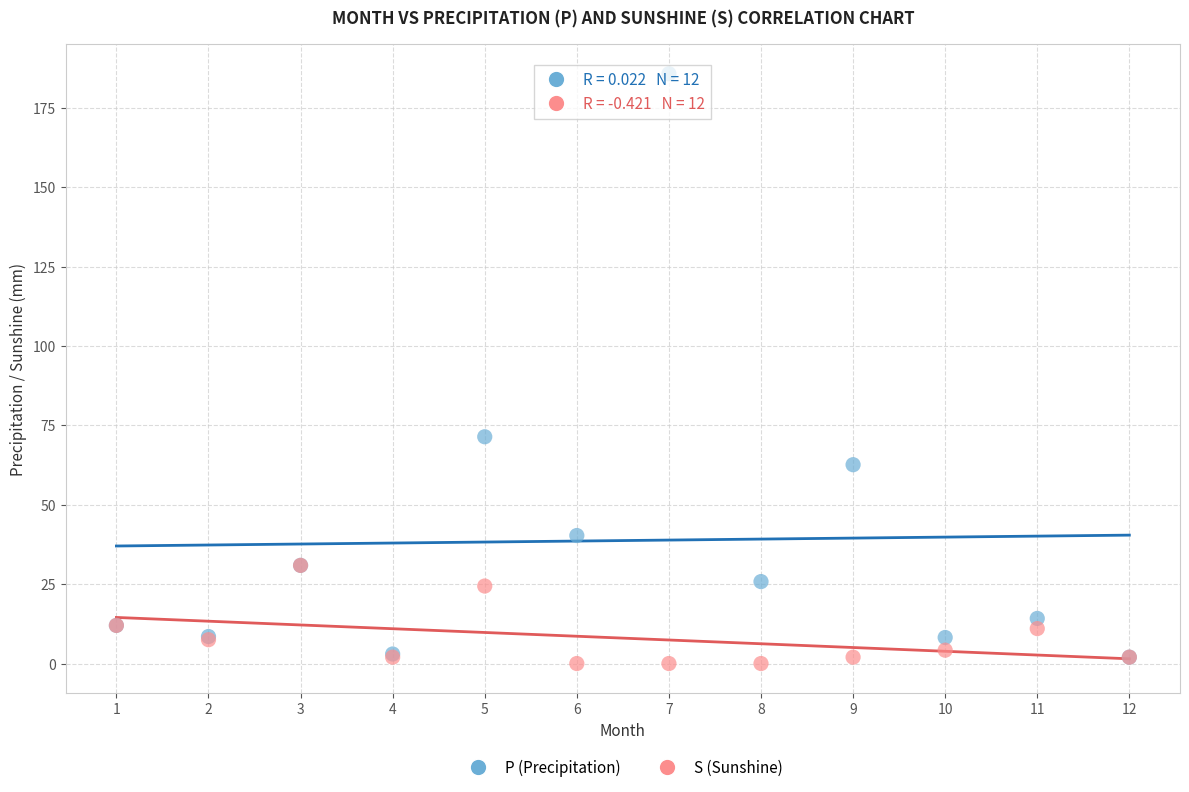

Across all series, what Y value is closest to 92?

71.4